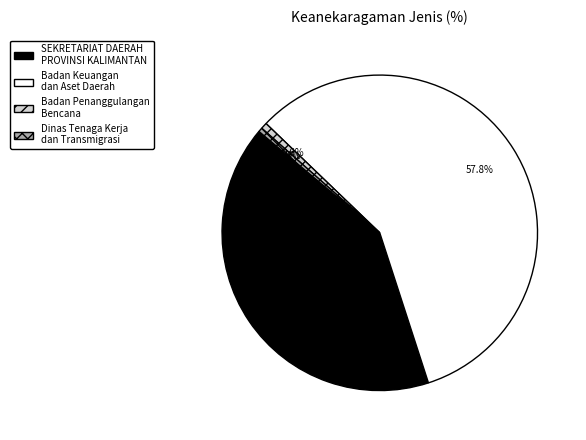

Is the sum of SEKRETARIAT DAERAH PROVINSI KALIMANTAN and Dinas Tenaga Kerja dan Transmigrasi greater than half?

No